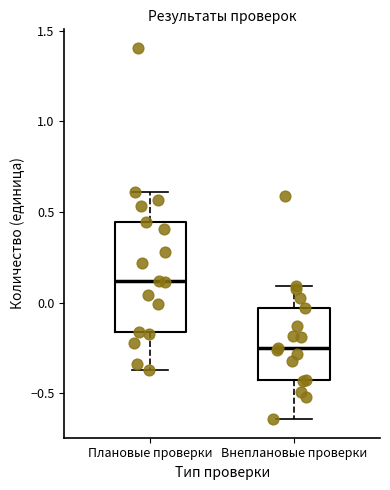

Which box is the tallest, from its lower edge to its upper edge?

Плановые проверки